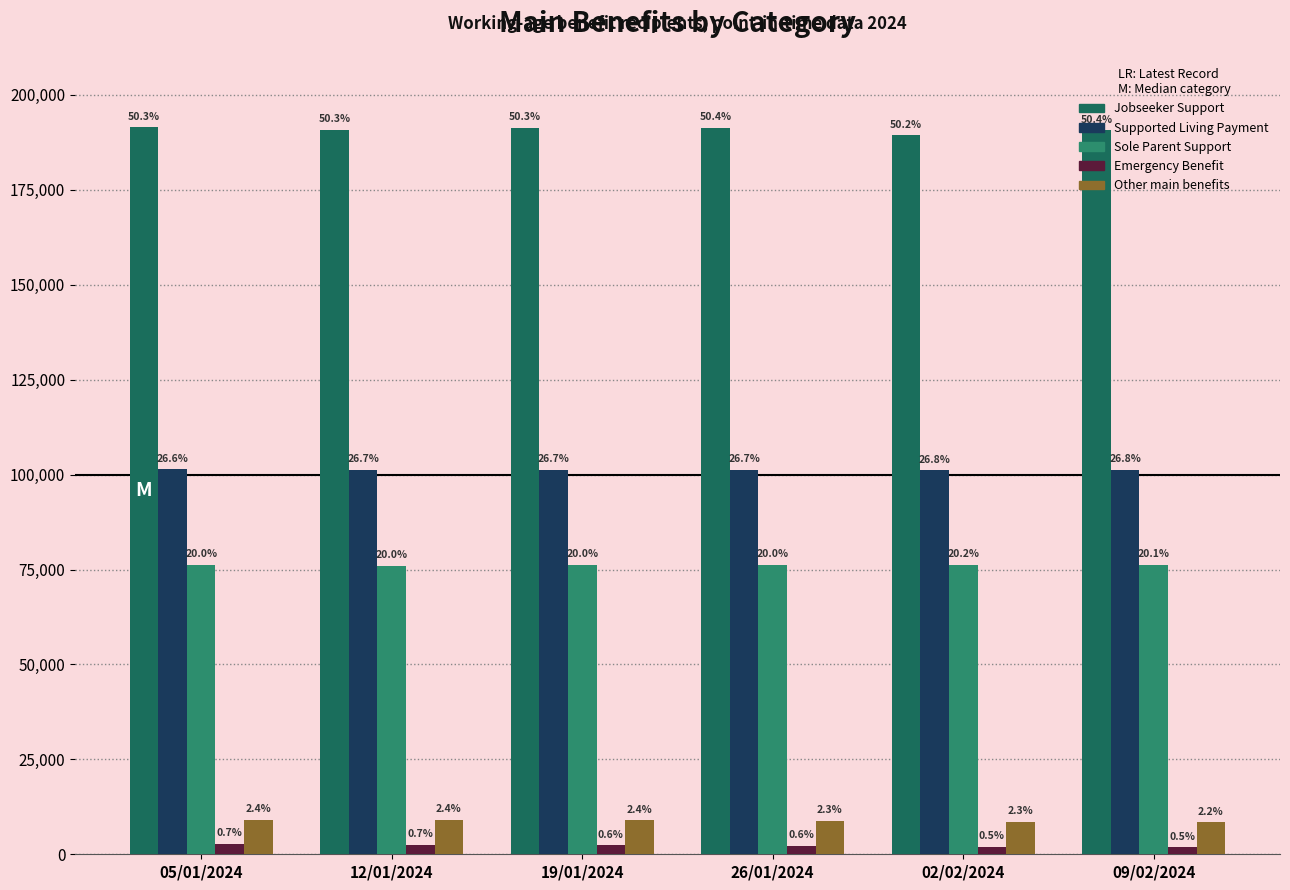

At which label is Emergency Benefit closest to 2271?

26/01/2024